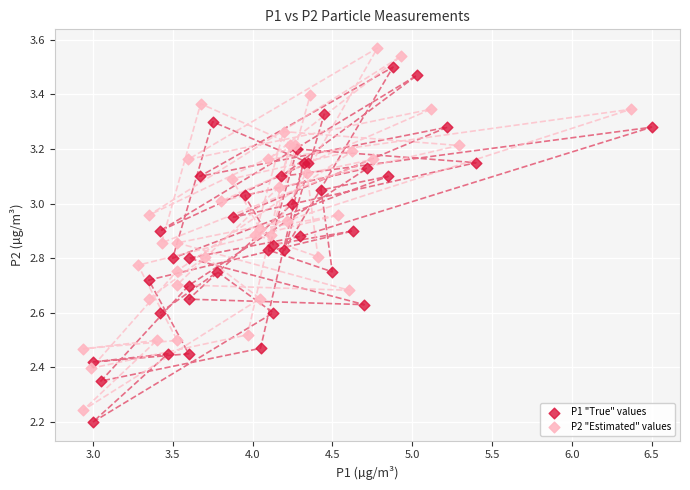

Which series has the widest spread of Y values?

P2 "Estimated" values